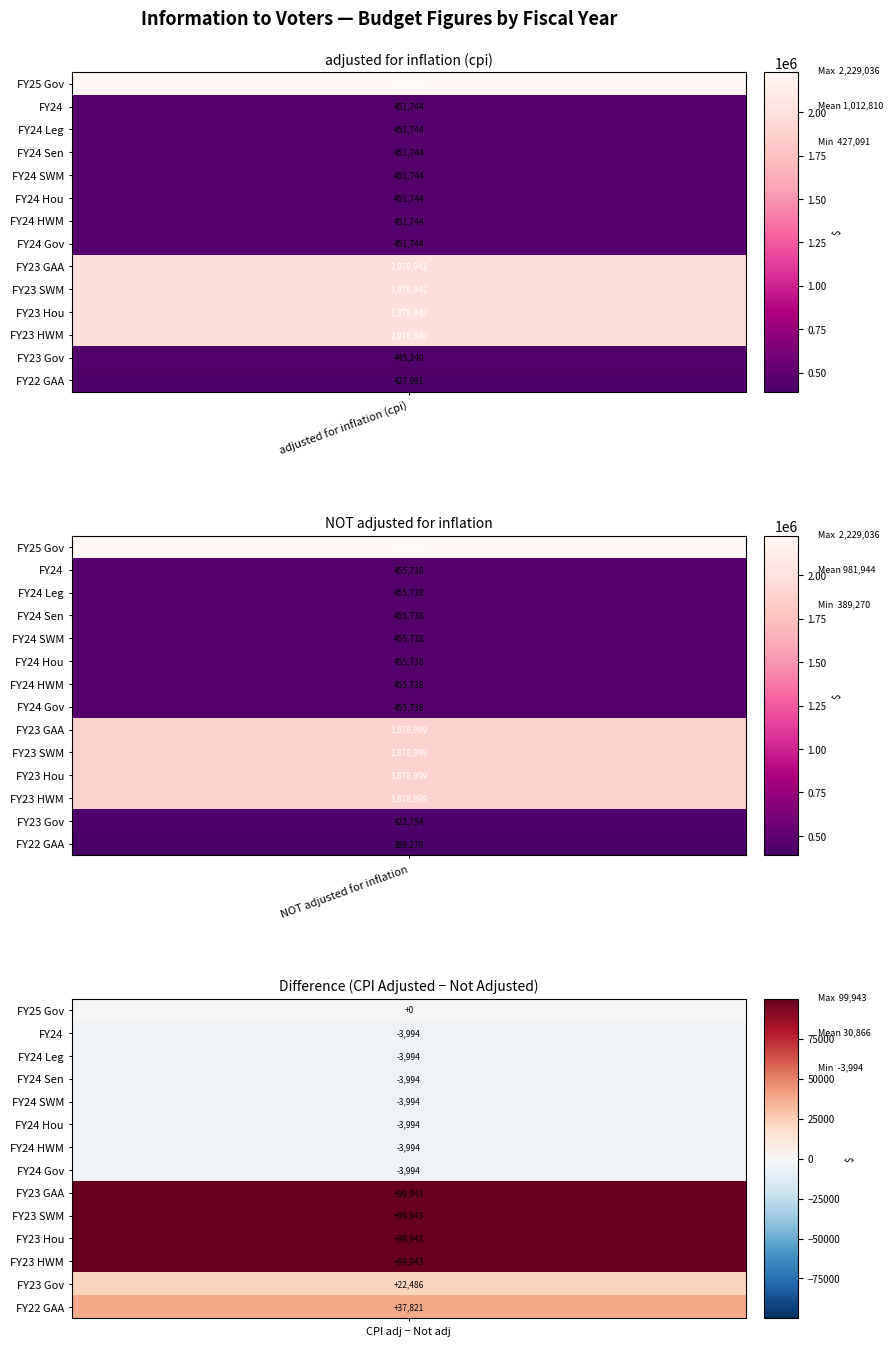

What is the sum of all FY24 Leg values?

907482